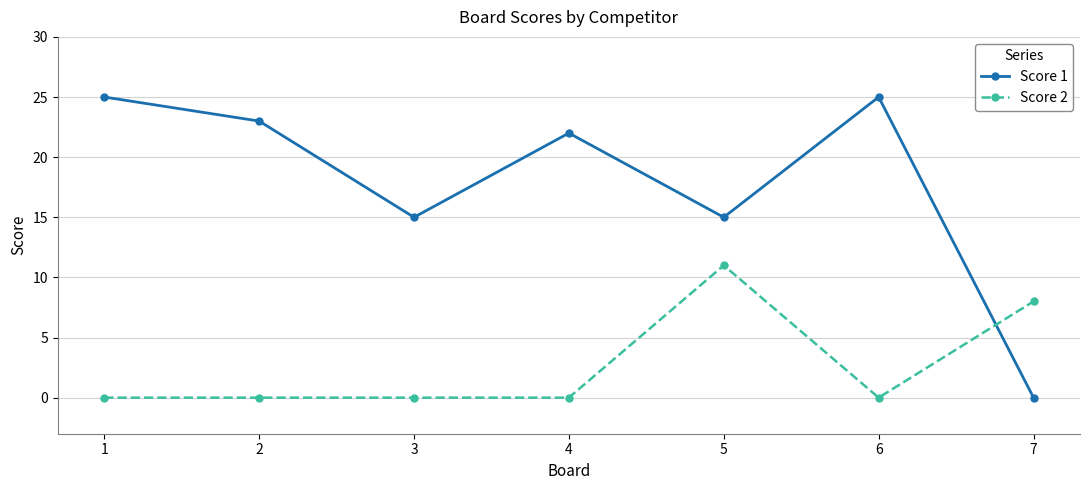

Is it true that Score 2 equals 3 at 5?

False